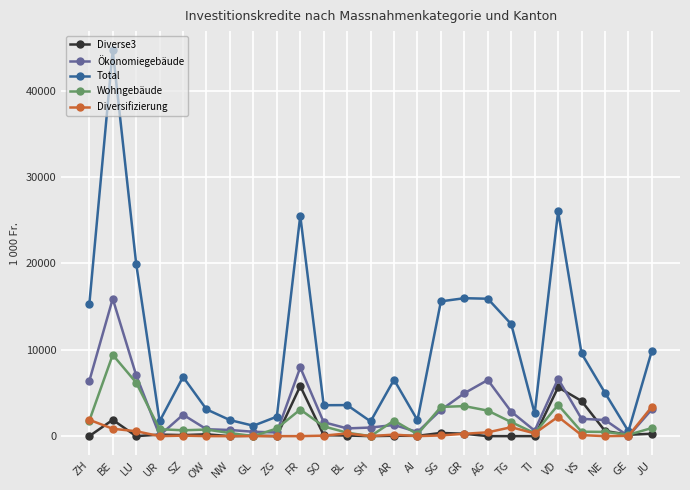

How many values in the Wohngebäude series are below 890?

12